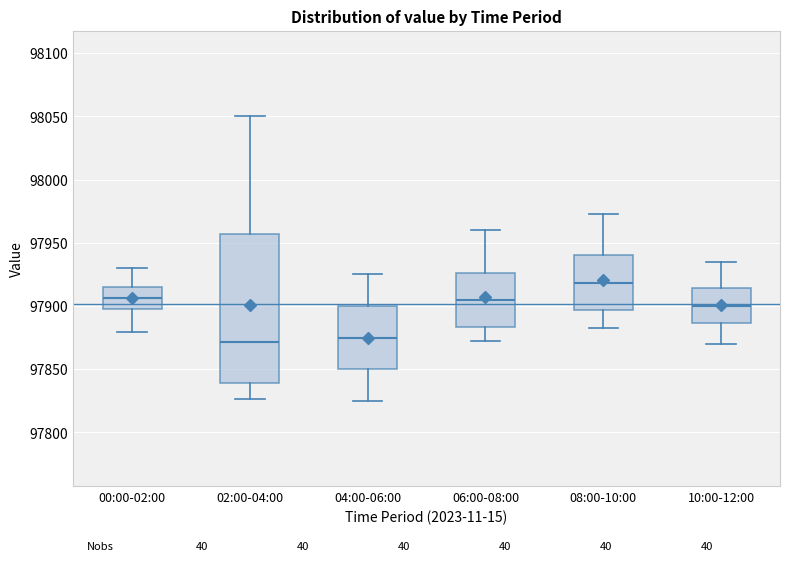

Comparing the boxes themselves (not the whiskers), which one is the tallest?

02:00-04:00